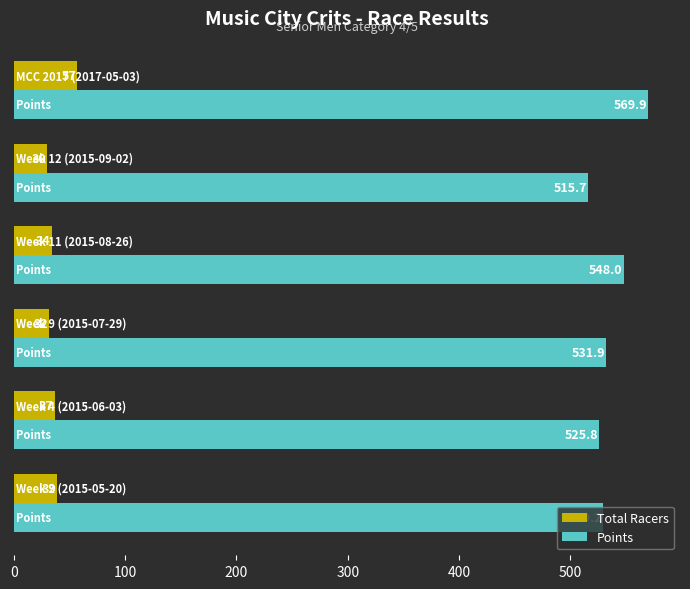

What is the minimum value for Total Racers?

30.0